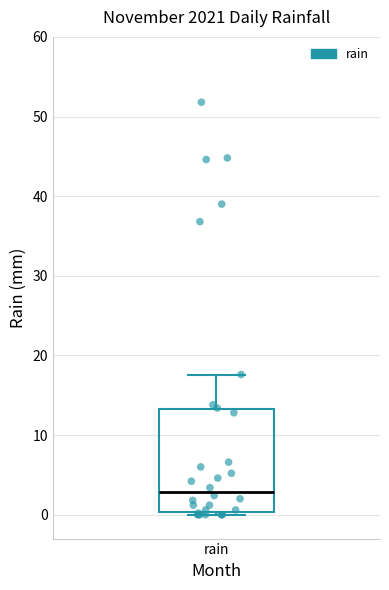

Read this box plot against the y-axis: the position of the median line, the range covered by the box, and the ends of both whiskers. The values are not printed on the chart, so give them approximately, as read against the axis.

median 3, box 0 to 13, whiskers 0 to 18